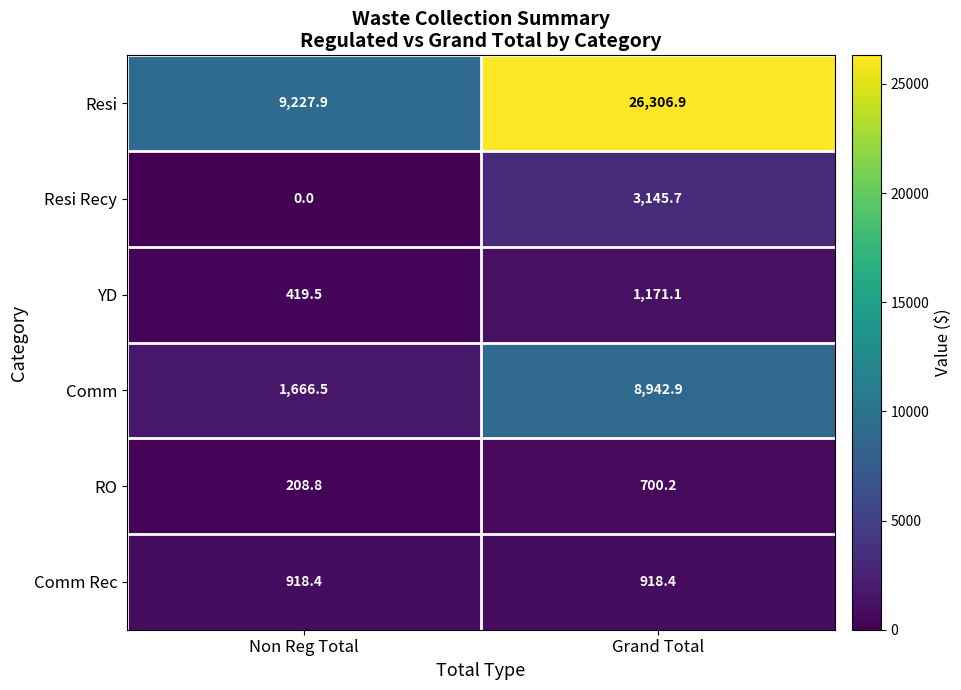

At which category does the chart reach its minimum across all series?

Non Reg Total